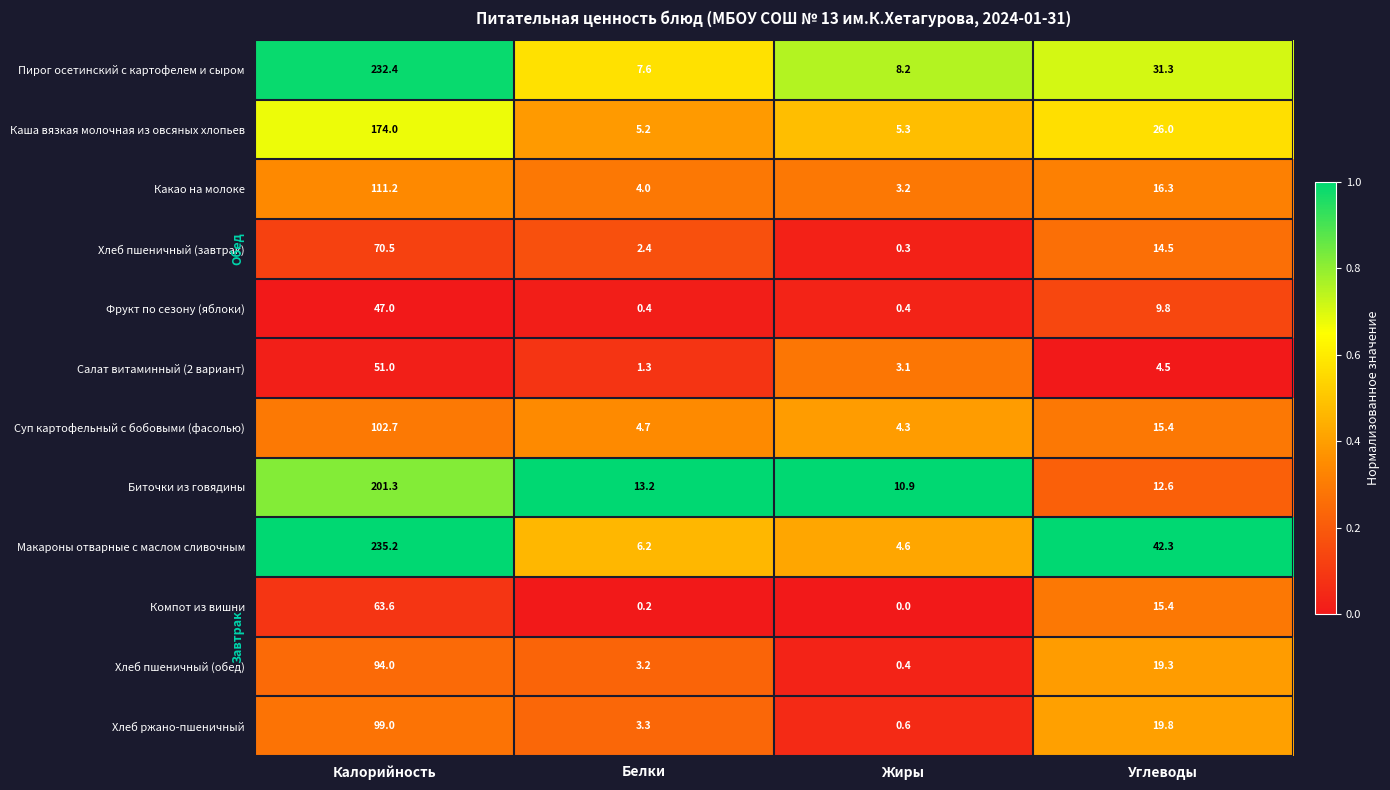

True or false: Какао на молоке has a value of 33.8 at Калорийность.

False